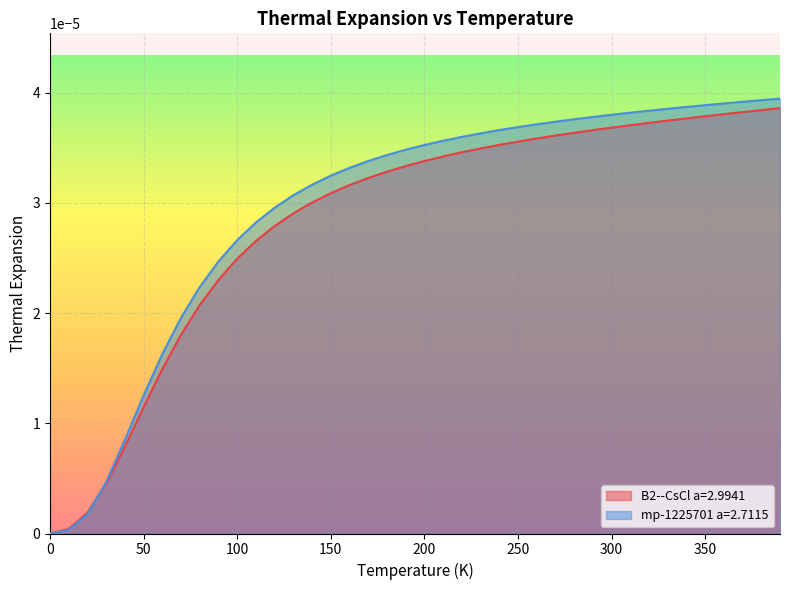

Between 10.0 and 200.0, which series saw the biggest shift?

mp-1225701 a=2.7115